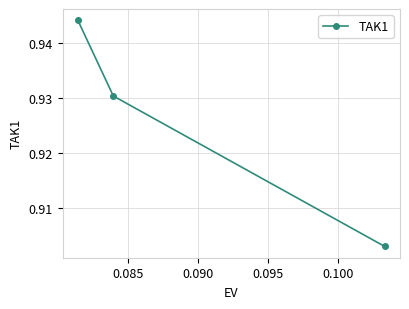

How many lines are shown in the chart?

1